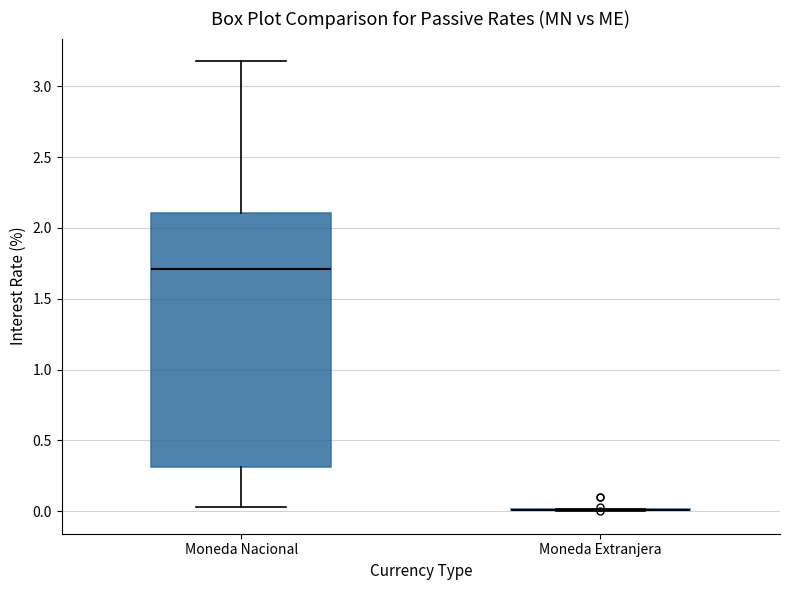

Comparing the boxes themselves (not the whiskers), which one is the tallest?

Moneda Nacional